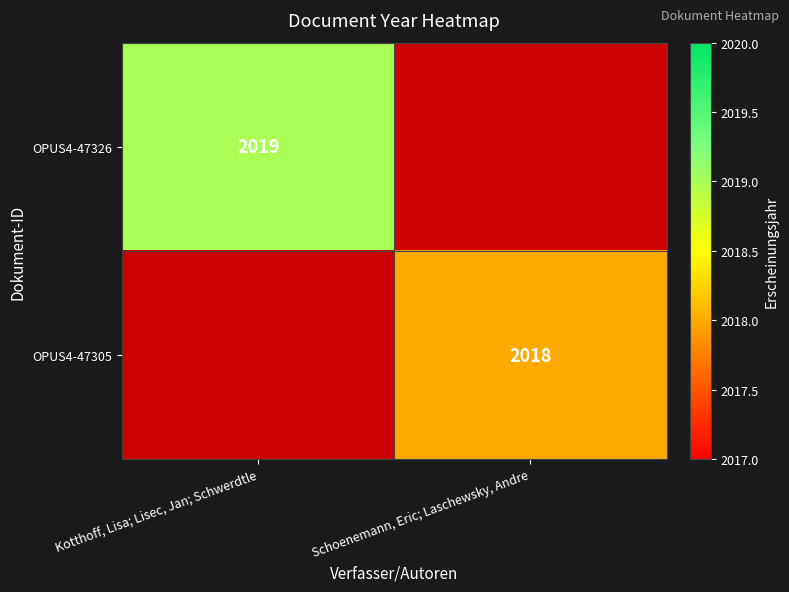

The OPUS4-47305 series shows 1142 at Schoenemann, Eric; Laschewsky, Andre. True or false?

False